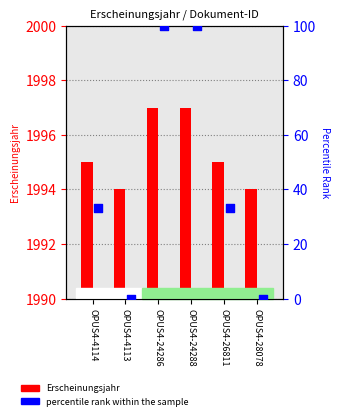

Which series has the widest spread of Y values?

percentile rank within the sample